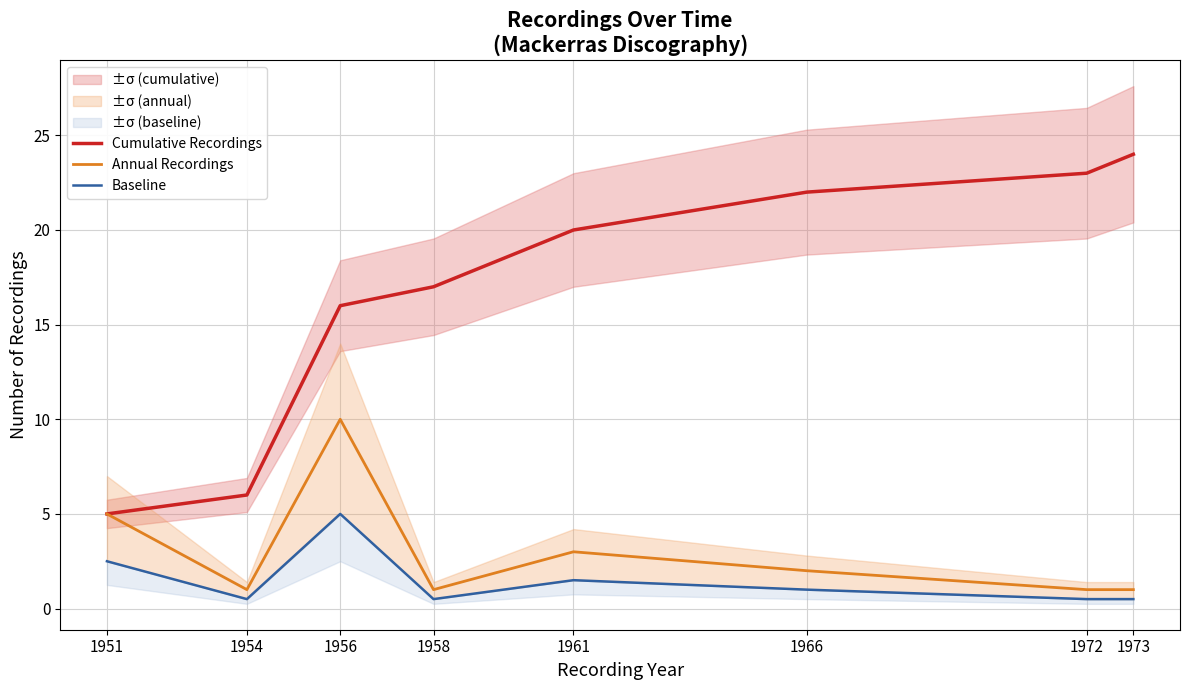

True or false: Annual Recordings and Cumulative Recordings cross at least once.

False